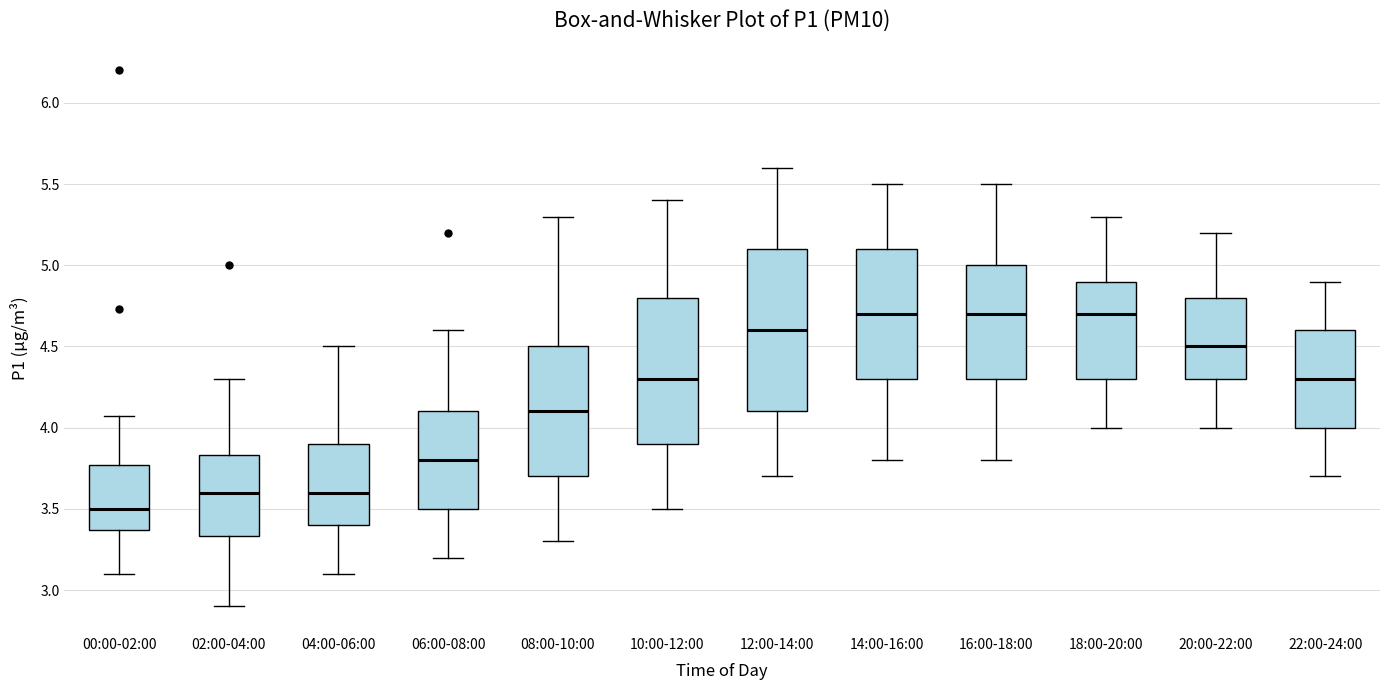

Reading left to right, read every box against the y-axis: the position of its median line, the range the box covers, and the ends of its whiskers. The values are not printed on the chart, so give them approximately, as read against the axis.

00:00-02:00: median 3.50, box 3.35 to 3.75, whiskers 3.10 to 4.05
02:00-04:00: median 3.60, box 3.35 to 3.85, whiskers 2.90 to 4.30
04:00-06:00: median 3.60, box 3.40 to 3.90, whiskers 3.10 to 4.50
06:00-08:00: median 3.80, box 3.50 to 4.10, whiskers 3.20 to 4.60
08:00-10:00: median 4.10, box 3.70 to 4.50, whiskers 3.30 to 5.30
10:00-12:00: median 4.30, box 3.90 to 4.80, whiskers 3.50 to 5.40
12:00-14:00: median 4.60, box 4.10 to 5.10, whiskers 3.70 to 5.60
14:00-16:00: median 4.70, box 4.30 to 5.10, whiskers 3.80 to 5.50
16:00-18:00: median 4.70, box 4.30 to 5.00, whiskers 3.80 to 5.50
18:00-20:00: median 4.70, box 4.30 to 4.90, whiskers 4.00 to 5.30
20:00-22:00: median 4.50, box 4.30 to 4.80, whiskers 4.00 to 5.20
22:00-24:00: median 4.30, box 4.00 to 4.60, whiskers 3.70 to 4.90